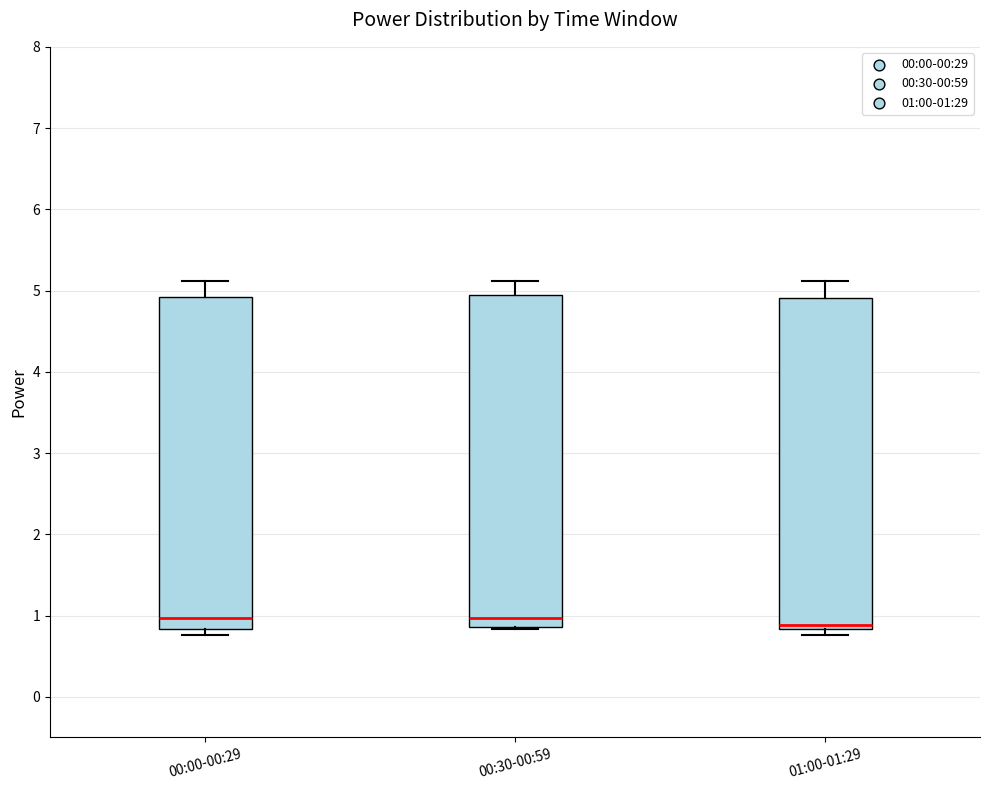

Reading left to right, read every box against the y-axis: the position of its median line, the range the box covers, and the ends of its whiskers. The values are not printed on the chart, so give them approximately, as read against the axis.

00:00-00:29: median 1.0, box 0.8 to 4.9, whiskers 0.8 (just below the box's lower edge) to 5.1
00:30-00:59: median 1.0, box 0.9 to 5.0, whiskers 0.8 to 5.1
01:00-01:29: median 0.9, box 0.8 to 4.9, whiskers 0.8 (just below the box's lower edge) to 5.1